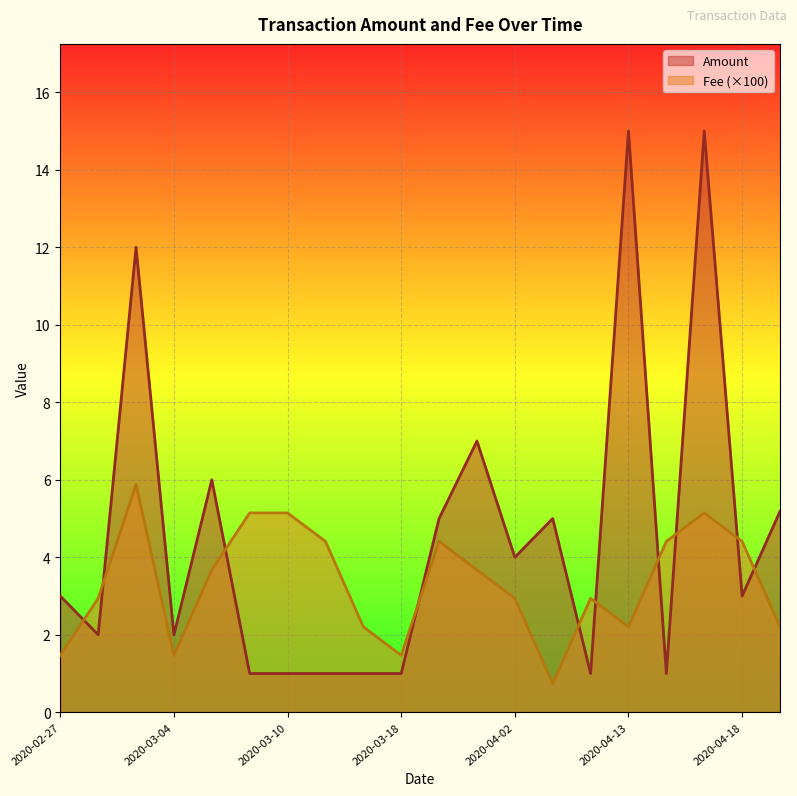

What is the greatest value displayed?

15.0